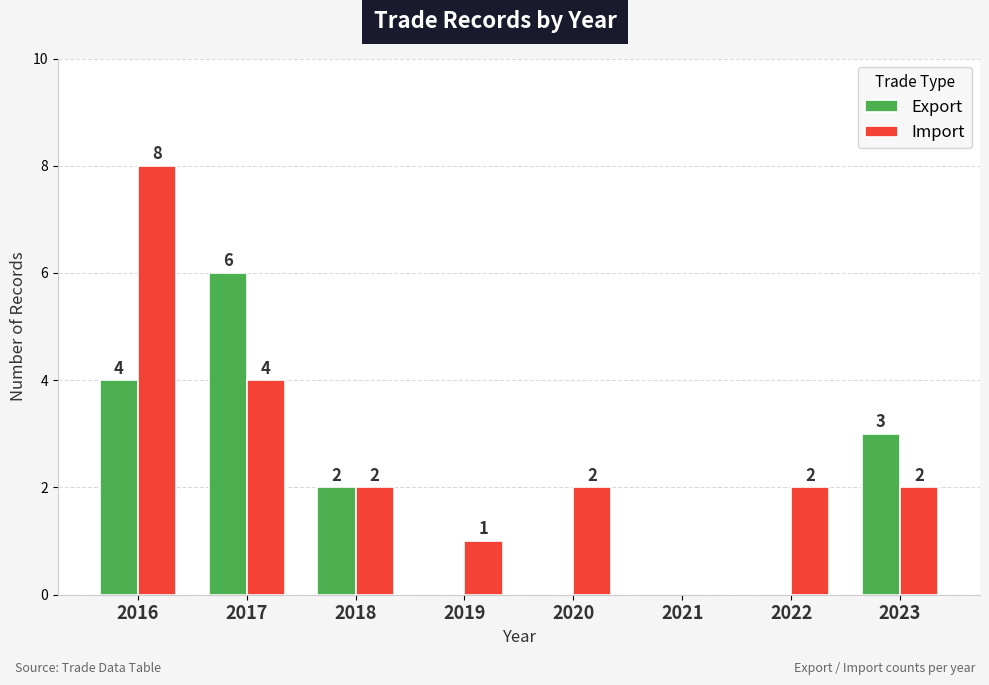

Reading left to right, list all the values displayed in this chart.

Export: 4	6	2	0	0	0	0	3
Import: 8	4	2	1	2	0	2	2